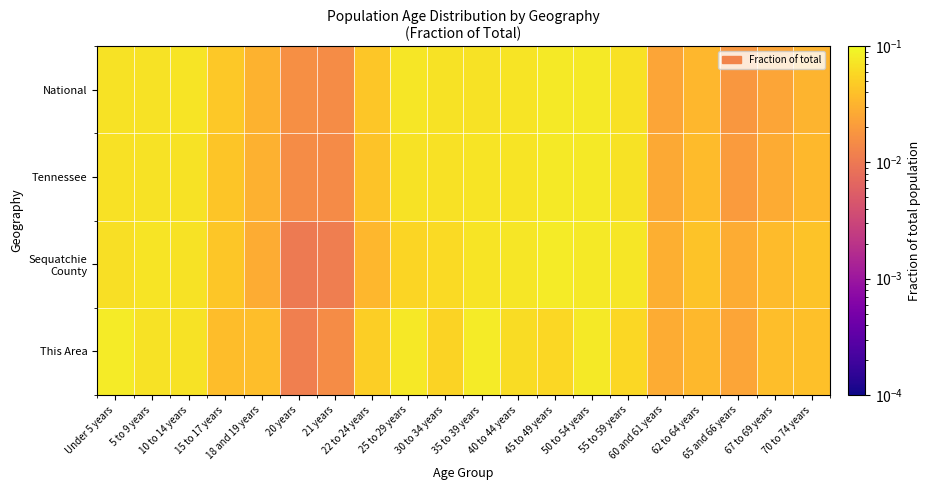

How many data points does each series have?

20